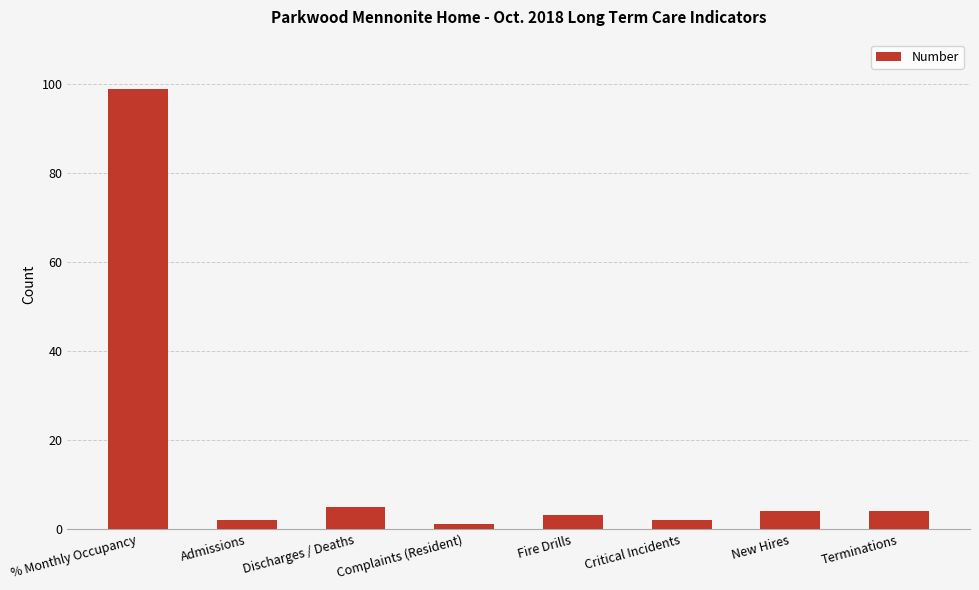

Approximately how many times larger is the value at % Monthly Occupancy compared to Complaints (Resident)?

99.0